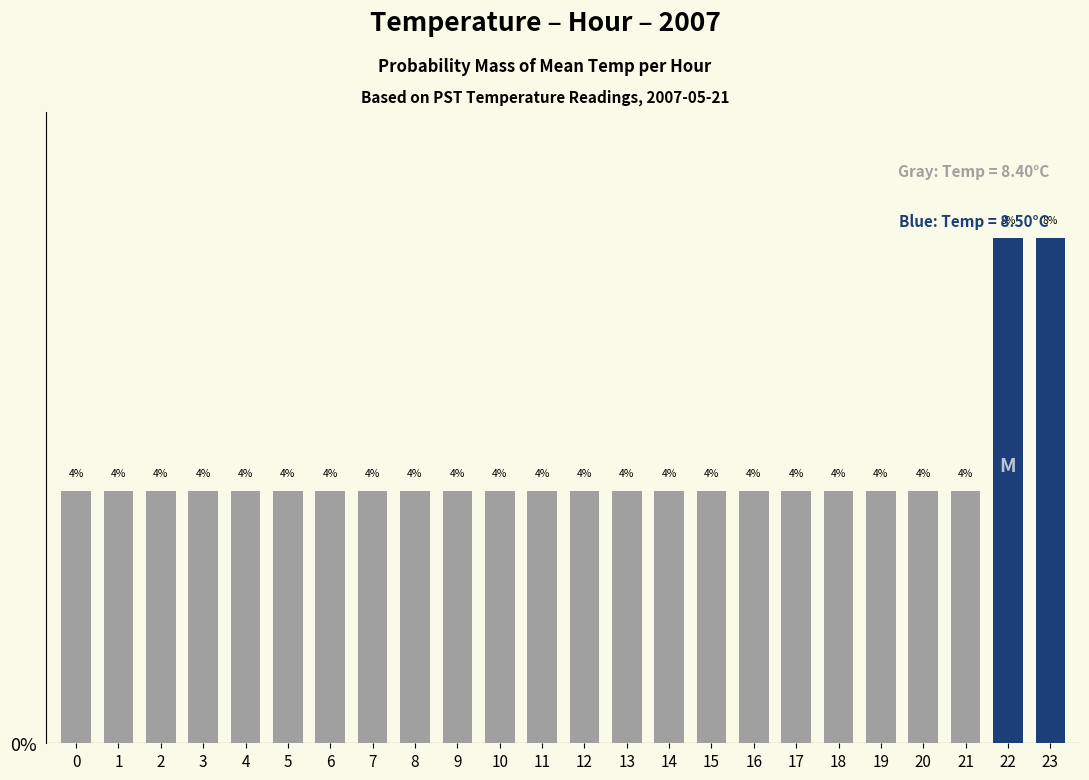

True or false: the data shows 0.1 at 2.

False